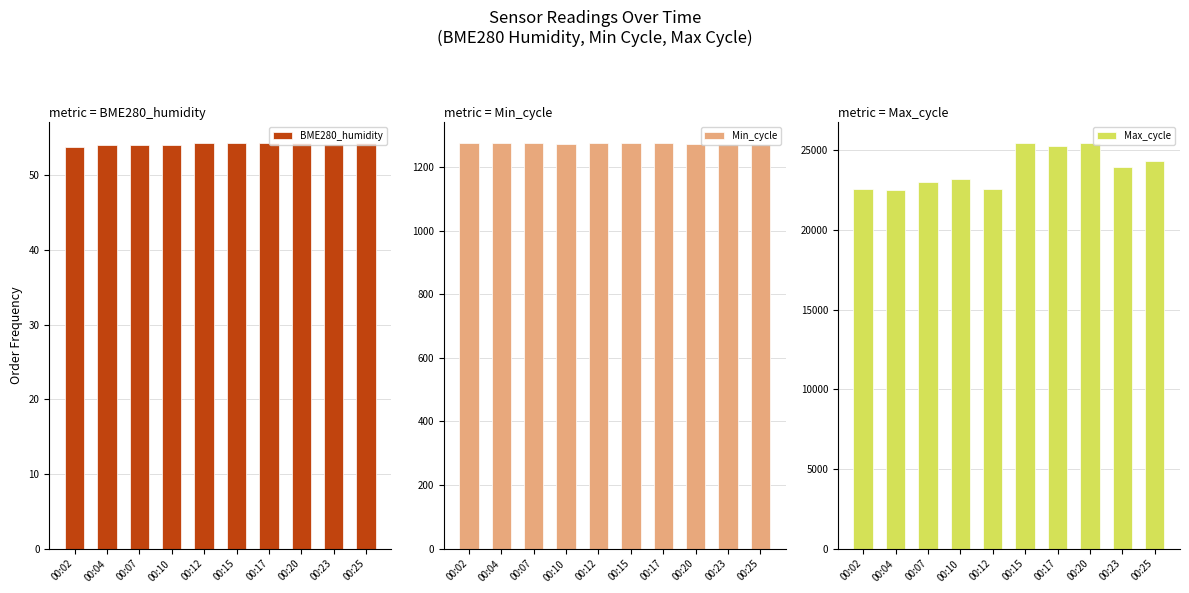

How many values in the Min_cycle series exceed 1274?

4